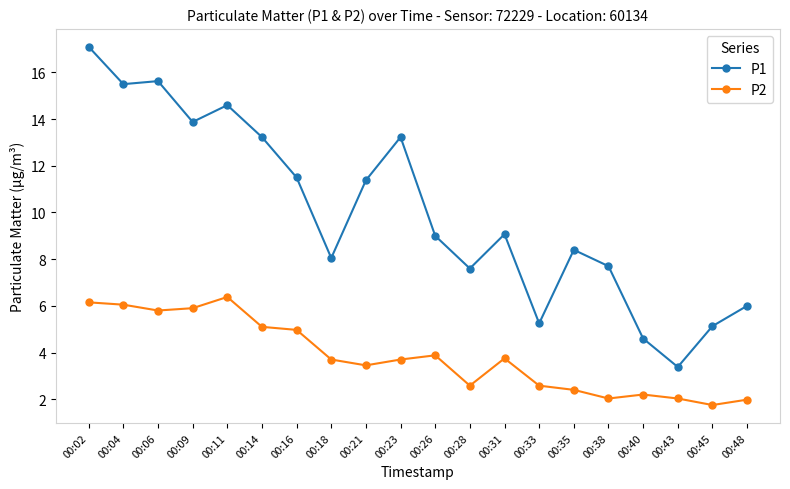

Which series has the largest total across all categories?

P1